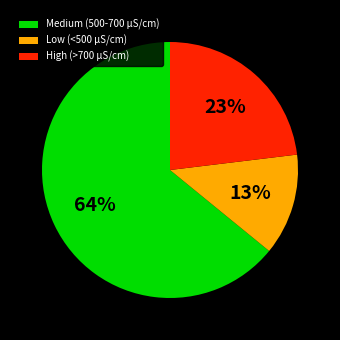

Rank the categories by value from lowest to highest.

Low (<500 µS/cm), High (>700 µS/cm), Medium (500-700 µS/cm)